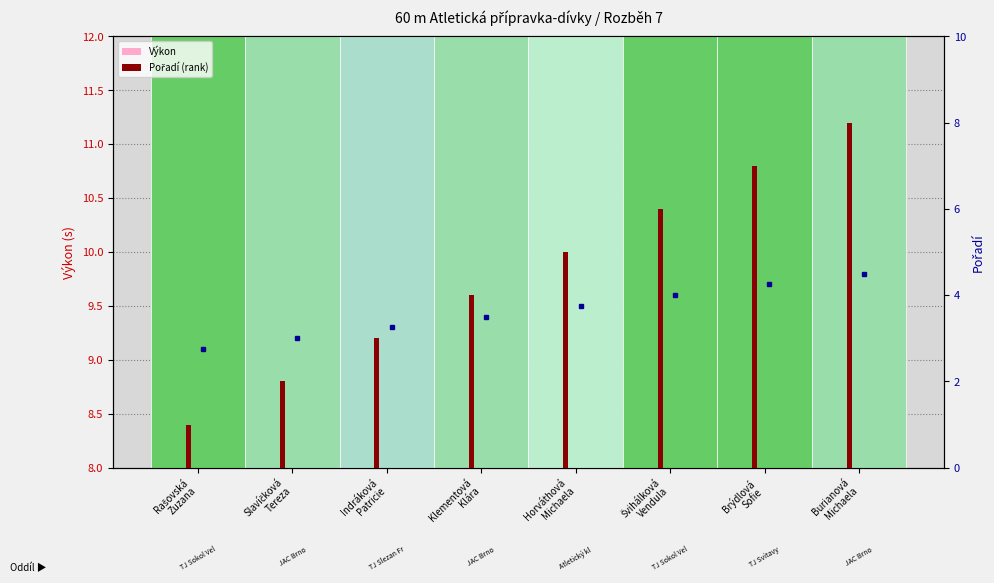

Reading right to left, extract all data points from this chart.

Výkon: 11.0	10.8	10.4	10.3	10.2	9.9	9.9	9.8
Pořadí (rank): 8.0	7.0	6.0	5.0	4.0	3.0	2.0	1.0